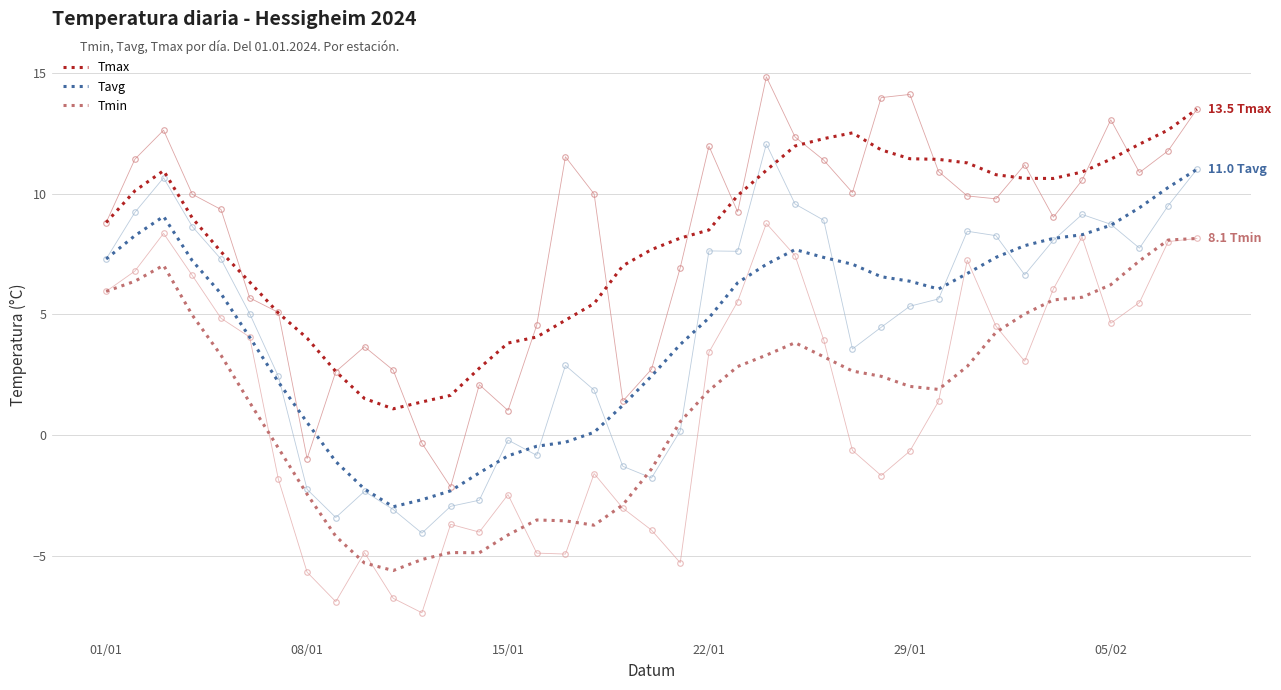

What is the maximum value for Tmin?

8.1